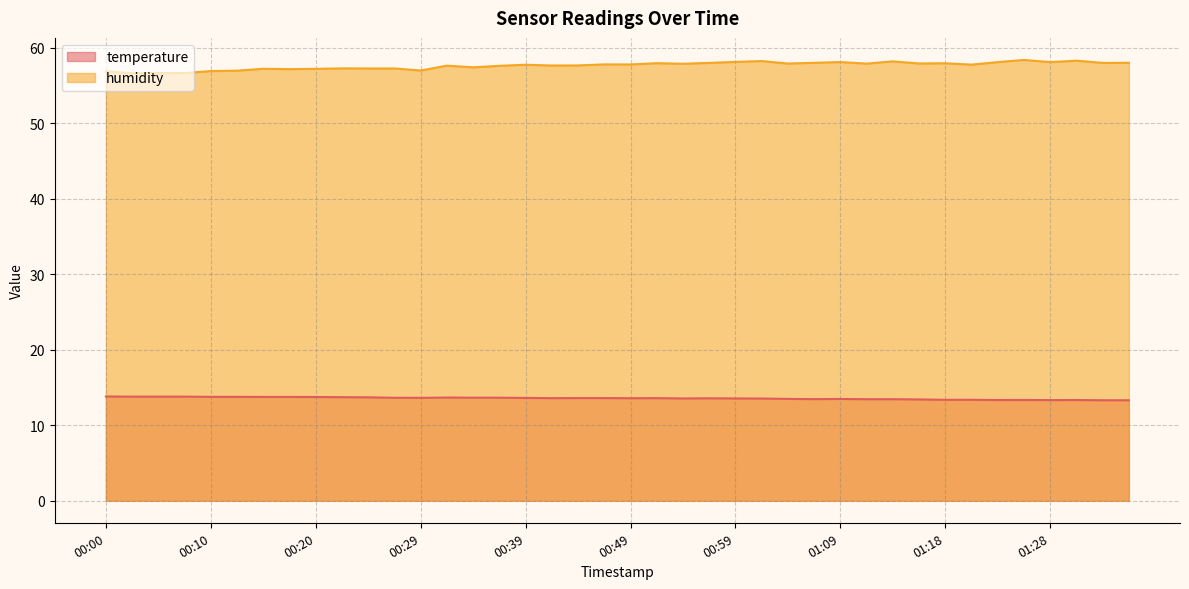

True or false: humidity has more than 0 interior local peaks.

True